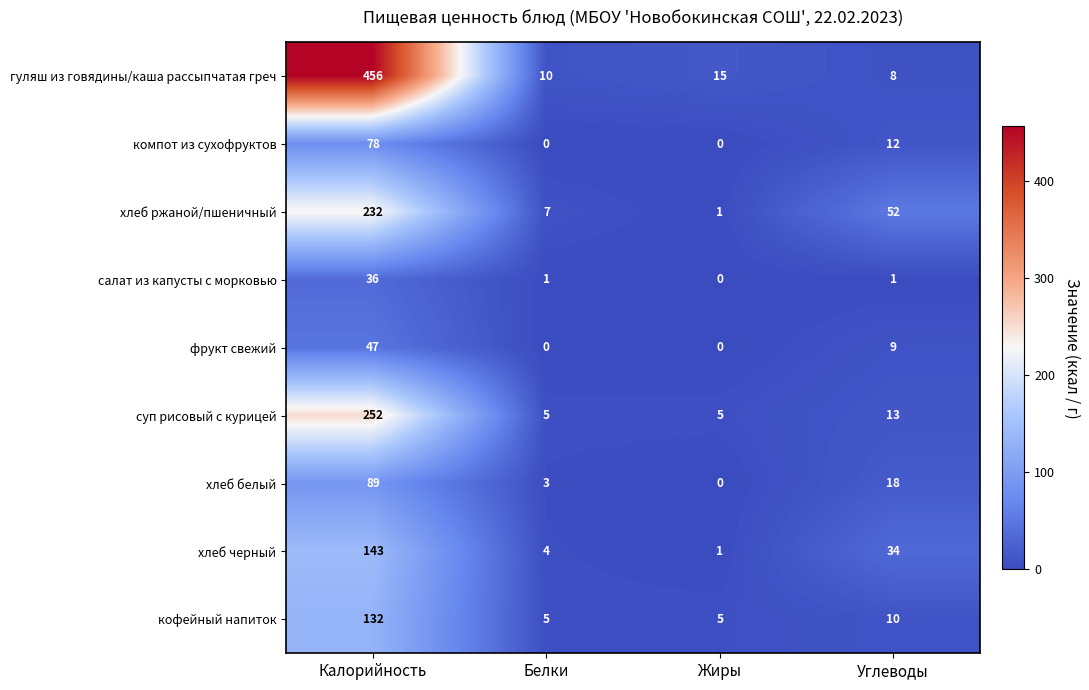

At which category does the chart reach its peak across all series?

Калорийность